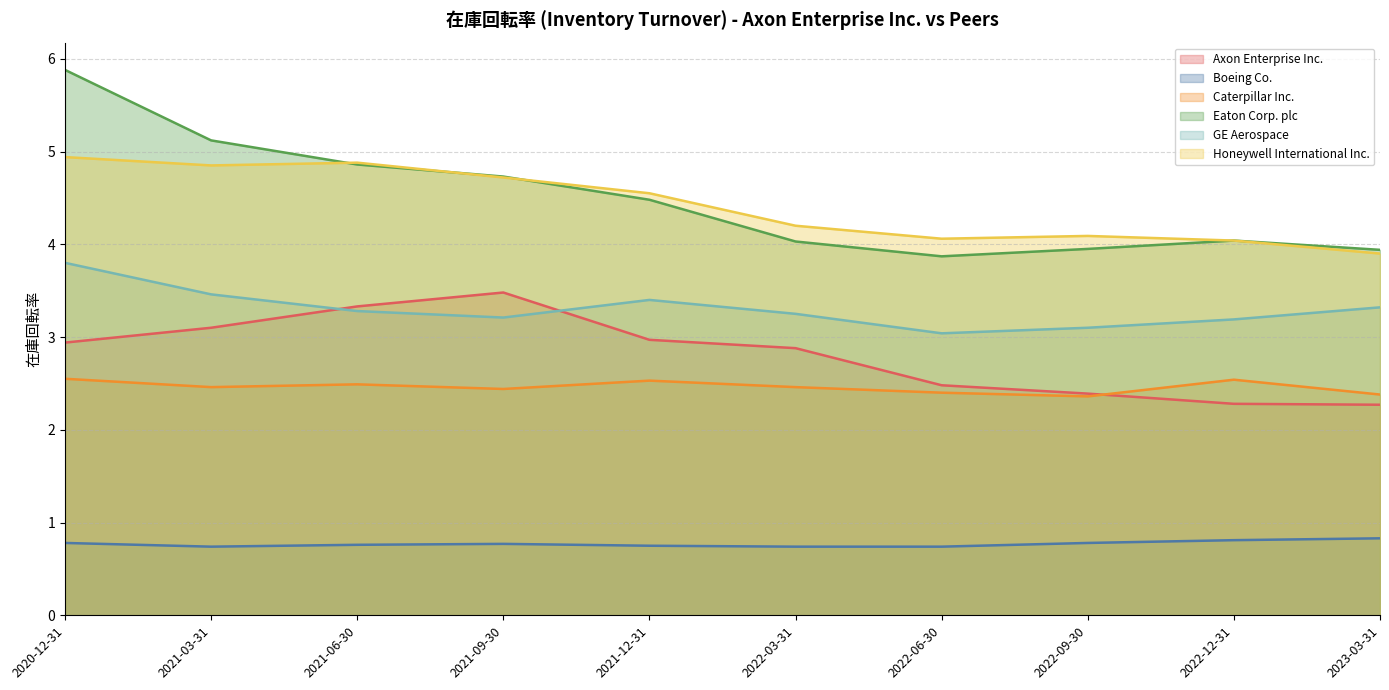

Reading left to right, what are all the values shown in this chart?

Axon Enterprise Inc.: 2023-03-31=2.3	2022-12-31=2.3	2022-09-30=2.4	2022-06-30=2.5	2022-03-31=2.9	2021-12-31=3.0	2021-09-30=3.5	2021-06-30=3.3	2021-03-31=3.1	2020-12-31=2.9
Boeing Co.: 2023-03-31=0.8	2022-12-31=0.8	2022-09-30=0.8	2022-06-30=0.7	2022-03-31=0.7	2021-12-31=0.8	2021-09-30=0.8	2021-06-30=0.8	2021-03-31=0.7	2020-12-31=0.8
Caterpillar Inc.: 2023-03-31=2.4	2022-12-31=2.5	2022-09-30=2.4	2022-06-30=2.4	2022-03-31=2.5	2021-12-31=2.5	2021-09-30=2.4	2021-06-30=2.5	2021-03-31=2.5	2020-12-31=2.5
Eaton Corp. plc: 2023-03-31=3.9	2022-12-31=4.0	2022-09-30=4.0	2022-06-30=3.9	2022-03-31=4.0	2021-12-31=4.5	2021-09-30=4.7	2021-06-30=4.9	2021-03-31=5.1	2020-12-31=5.9
GE Aerospace: 2023-03-31=3.3	2022-12-31=3.2	2022-09-30=3.1	2022-06-30=3.0	2022-03-31=3.2	2021-12-31=3.4	2021-09-30=3.2	2021-06-30=3.3	2021-03-31=3.5	2020-12-31=3.8
Honeywell International Inc.: 2023-03-31=3.9	2022-12-31=4.0	2022-09-30=4.1	2022-06-30=4.1	2022-03-31=4.2	2021-12-31=4.5	2021-09-30=4.7	2021-06-30=4.9	2021-03-31=4.8	2020-12-31=4.9